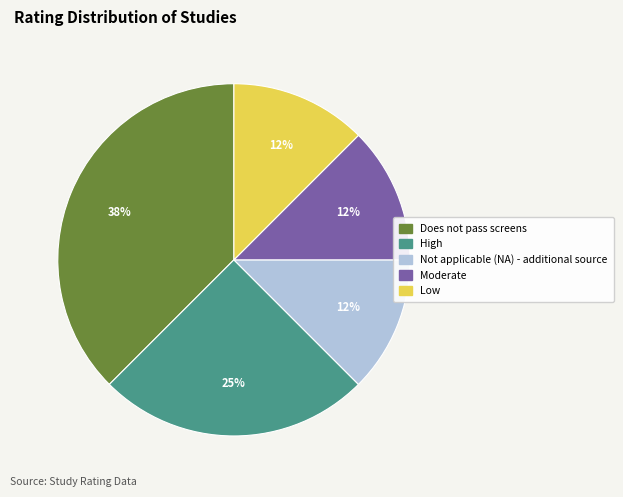

Which category has the biggest portion of the pie?

Does not pass screens